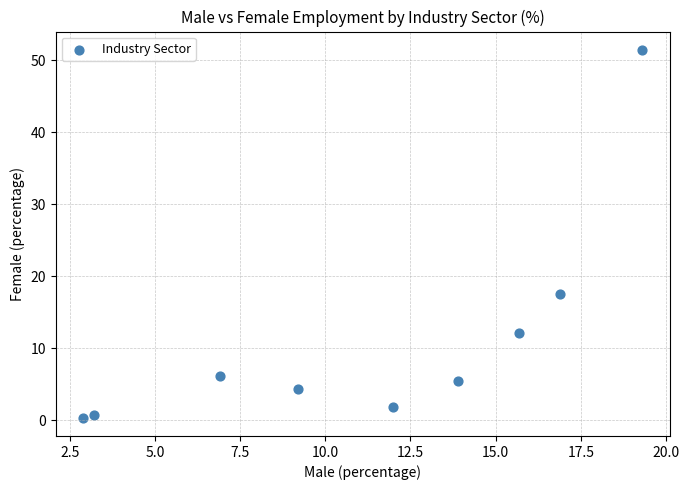

What is the range of X values (max minus min)?

16.4